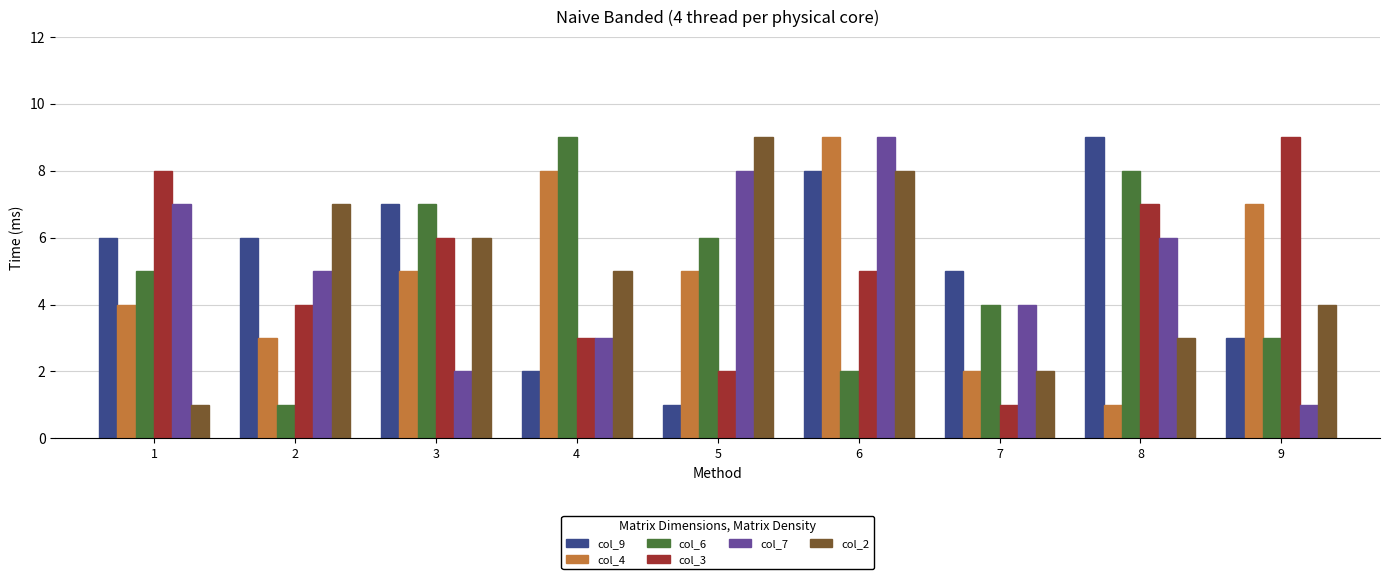

Which category has the highest value in the col_9 series?

8